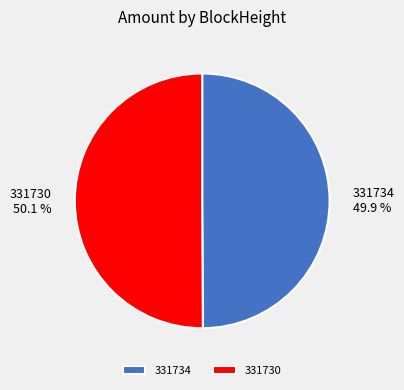

Approximately how many times larger is the value at 331730 compared to 331734?

1.0